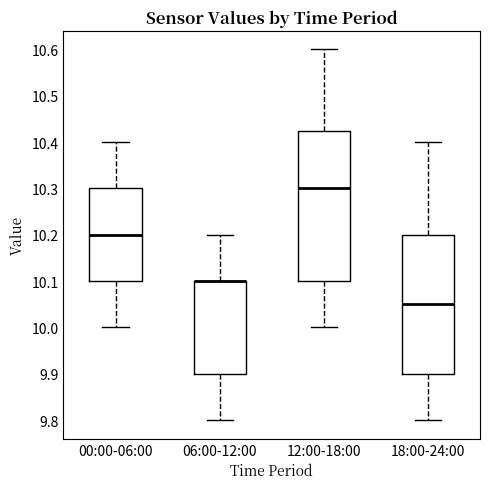

Where is the lower edge of the box for 00:00-06:00 on the y-axis? The values are not printed on the chart, so give them approximately, as read against the axis.

10.10